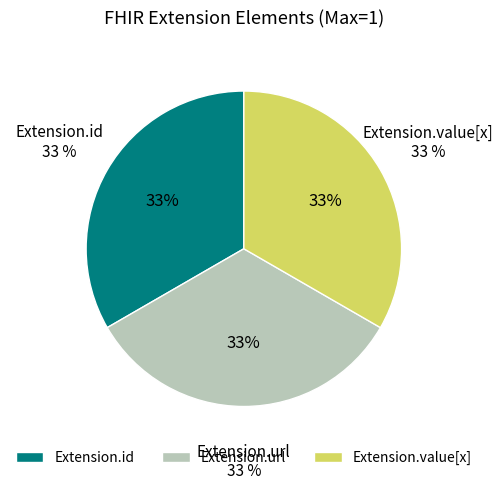

Which category has the biggest portion of the pie?

Extension.url